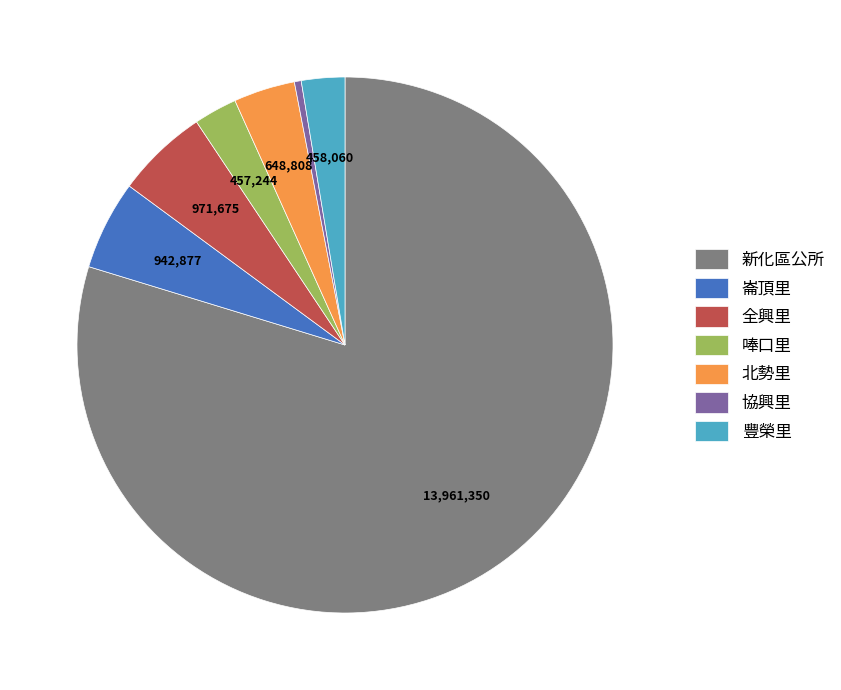

What is the ratio of the value at 全興里 to the value at 唪口里?

2.1